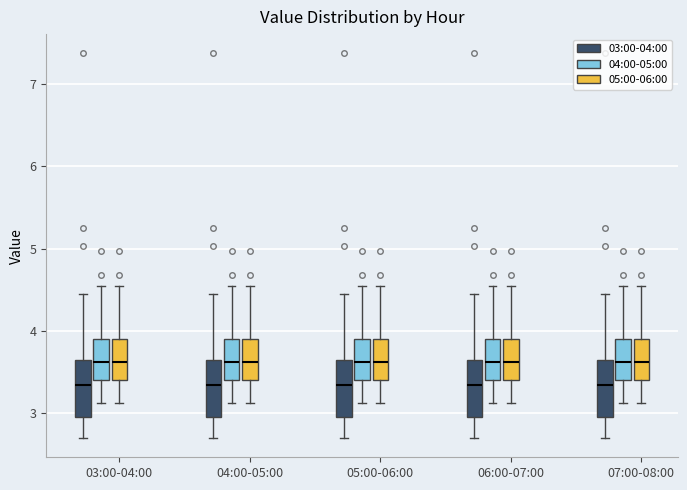

Reading left to right, read every box against the y-axis: the position of its median line, the range the box covers, and the ends of its whiskers. The values are not printed on the chart, so give them approximately, as read against the axis.

03:00-04:00 (03:00-04:00): median 3.3, box 3.0 to 3.6, whiskers 2.7 to 4.5
03:00-04:00 (04:00-05:00): median 3.6, box 3.4 to 3.9, whiskers 3.1 to 4.6
03:00-04:00 (05:00-06:00): median 3.6, box 3.4 to 3.9, whiskers 3.1 to 4.6
04:00-05:00 (03:00-04:00): median 3.3, box 3.0 to 3.6, whiskers 2.7 to 4.5
04:00-05:00 (04:00-05:00): median 3.6, box 3.4 to 3.9, whiskers 3.1 to 4.6
04:00-05:00 (05:00-06:00): median 3.6, box 3.4 to 3.9, whiskers 3.1 to 4.6
05:00-06:00 (03:00-04:00): median 3.3, box 3.0 to 3.6, whiskers 2.7 to 4.5
05:00-06:00 (04:00-05:00): median 3.6, box 3.4 to 3.9, whiskers 3.1 to 4.6
05:00-06:00 (05:00-06:00): median 3.6, box 3.4 to 3.9, whiskers 3.1 to 4.6
06:00-07:00 (03:00-04:00): median 3.3, box 3.0 to 3.6, whiskers 2.7 to 4.5
06:00-07:00 (04:00-05:00): median 3.6, box 3.4 to 3.9, whiskers 3.1 to 4.6
06:00-07:00 (05:00-06:00): median 3.6, box 3.4 to 3.9, whiskers 3.1 to 4.6
07:00-08:00 (03:00-04:00): median 3.3, box 3.0 to 3.6, whiskers 2.7 to 4.5
07:00-08:00 (04:00-05:00): median 3.6, box 3.4 to 3.9, whiskers 3.1 to 4.6
07:00-08:00 (05:00-06:00): median 3.6, box 3.4 to 3.9, whiskers 3.1 to 4.6